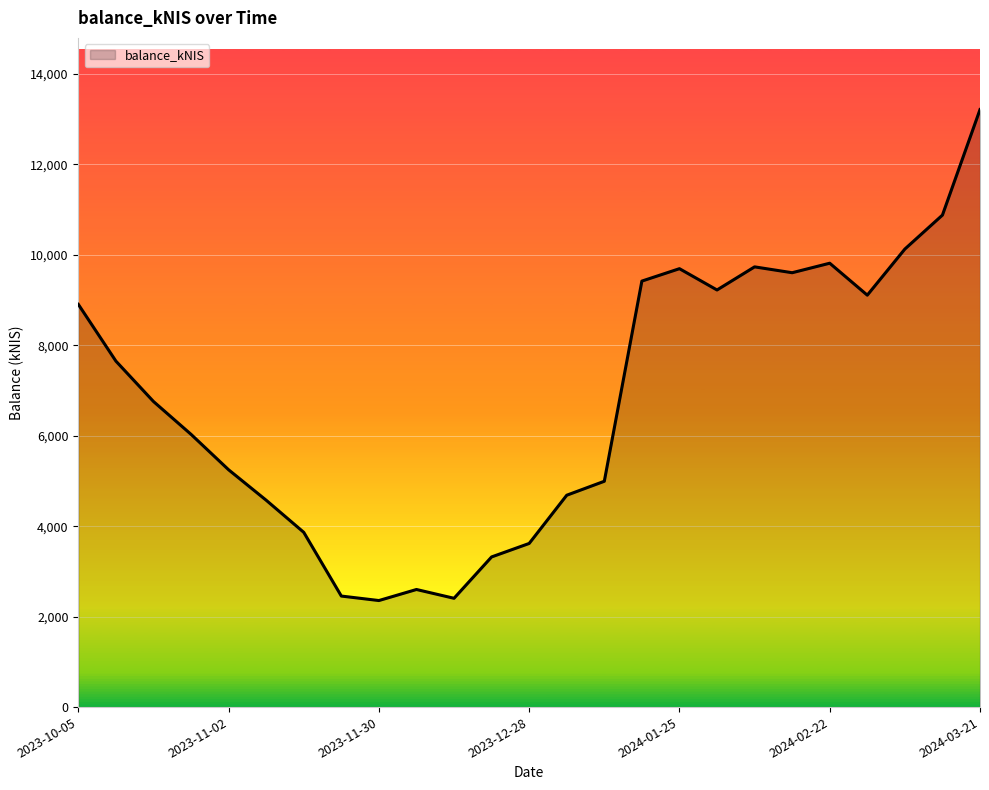

What is the difference between the maximum and minimum values?

10857.3